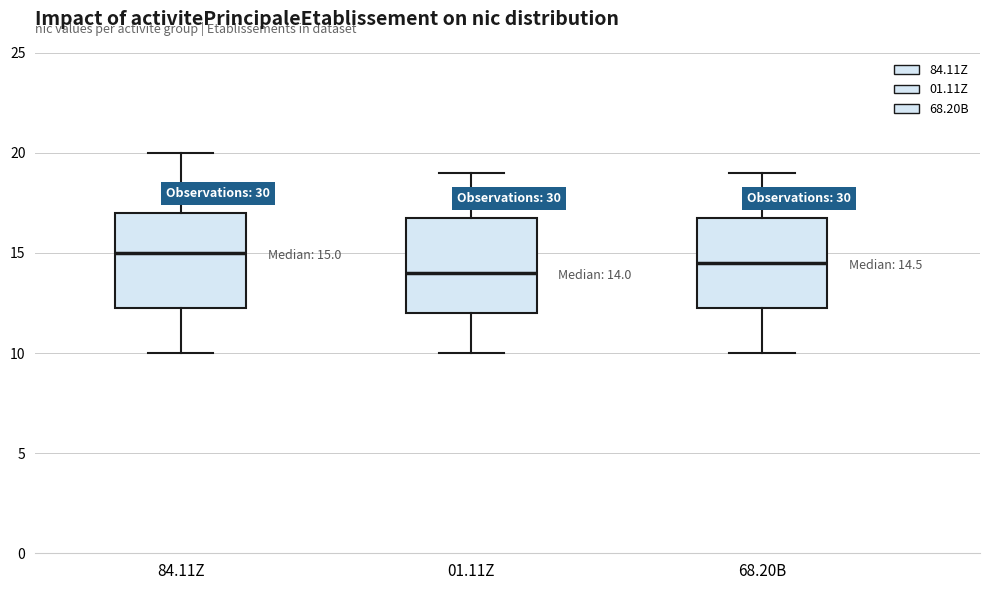

Which box's median line is the lowest?

01.11Z